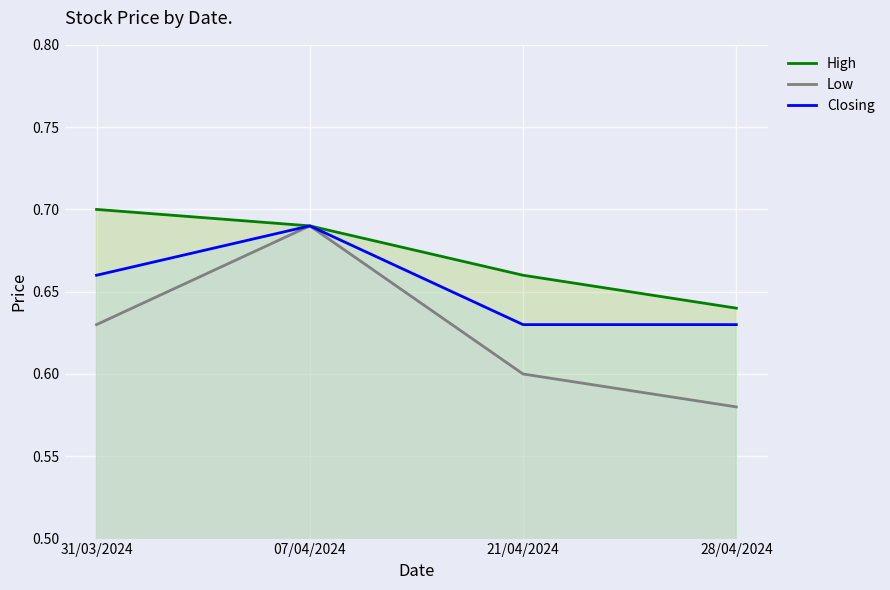

The value of Closing at 07/04/2024 is 0.7. True or false?

True